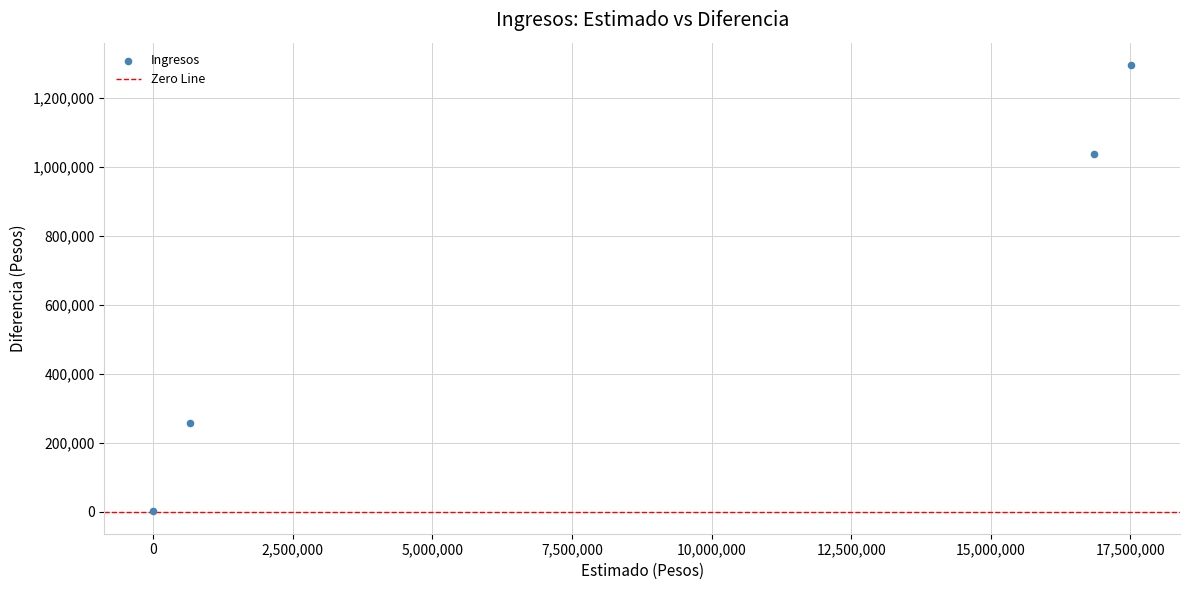

What is the range of Y values (max minus min)?

1294693.3